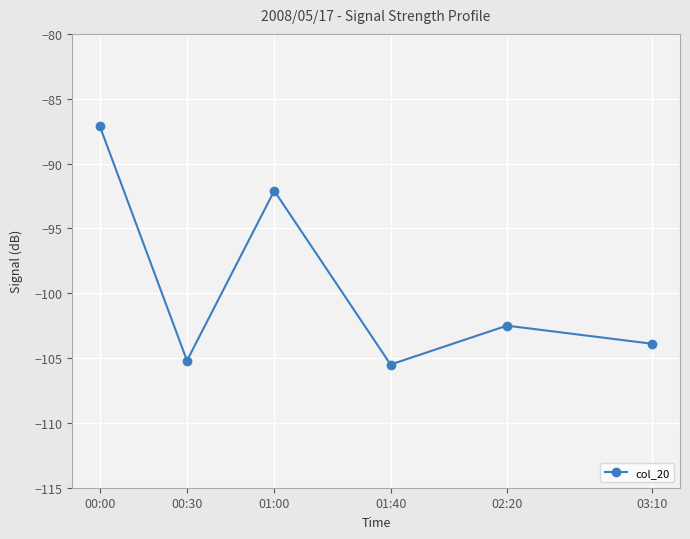

Reading right to left, extract all data points from this chart.

03:10=-103.9	02:20=-102.5	01:40=-105.5	01:00=-92.1	00:30=-105.2	00:00=-87.1